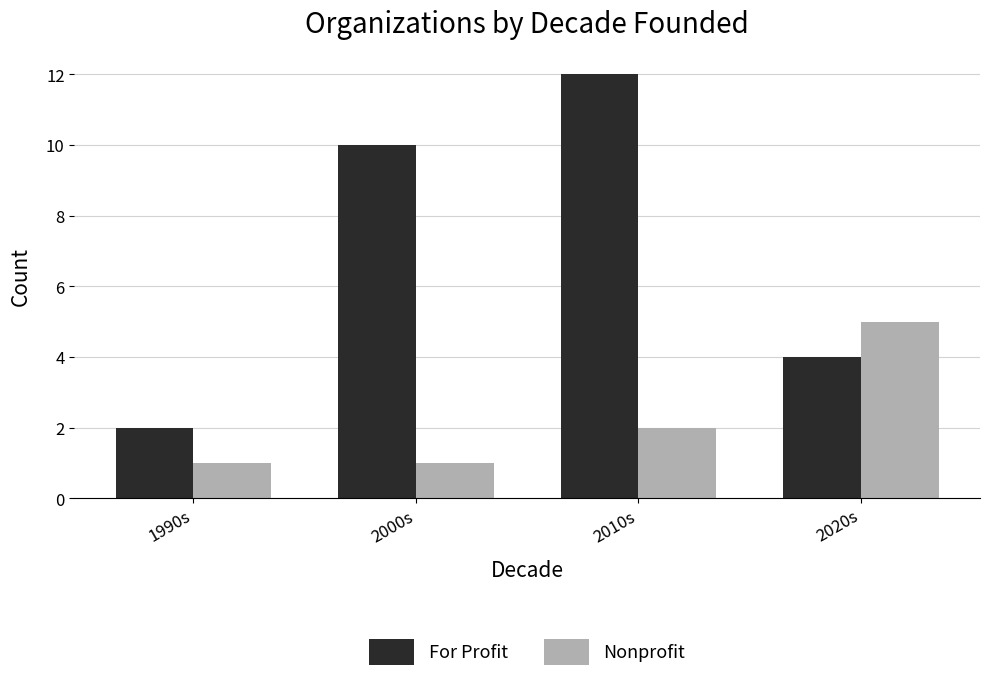

The value of Nonprofit at 1990s is 0. True or false?

False